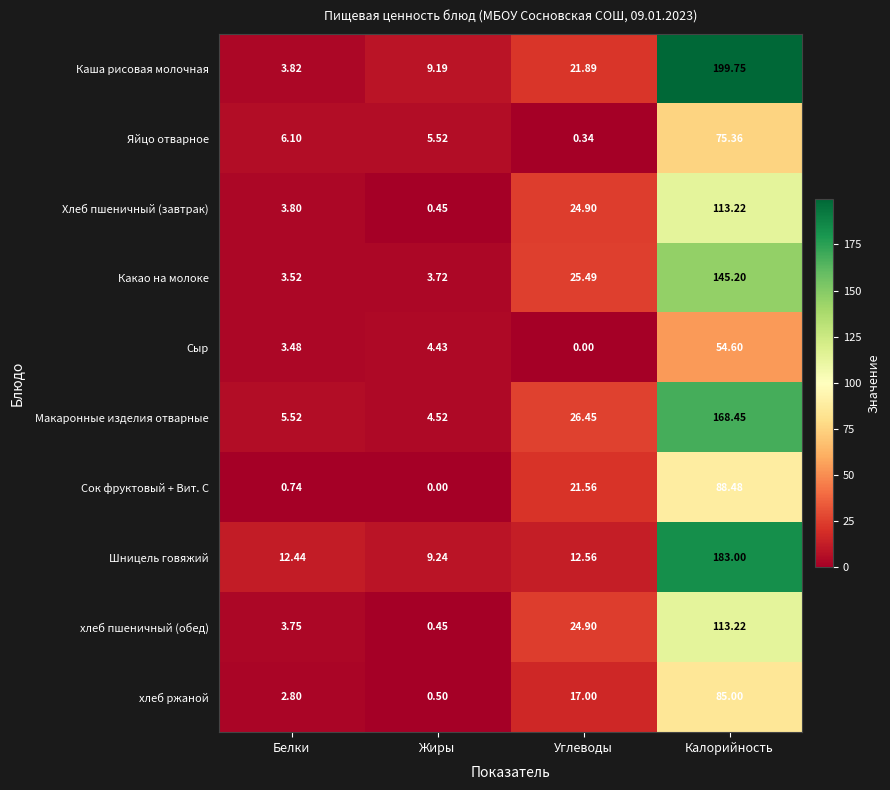

At which label is хлеб пшеничный (обед) closest to 56?

Углеводы